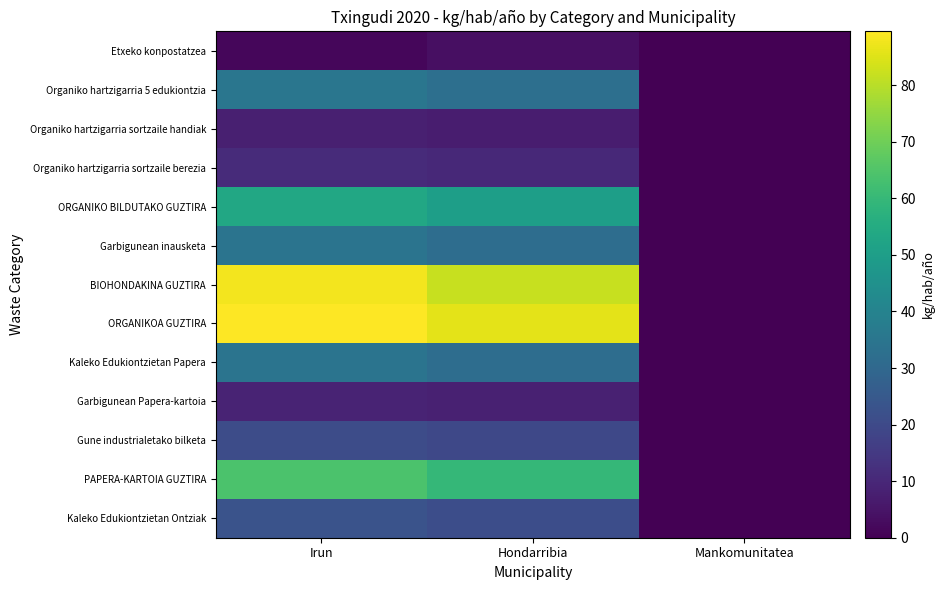

Reading left to right, list all the values displayed in this chart.

Etxeko konpostatzea: Irun=1.4	Hondarribia=3.7	Mankomunitatea=0.0
Organiko hartzigarria 5 edukiontzia: Irun=35.0	Hondarribia=32.6	Mankomunitatea=0.0
Organiko hartzigarria sortzaile handiak: Irun=7.8	Hondarribia=7.3	Mankomunitatea=0.0
Organiko hartzigarria sortzaile berezia: Irun=11.0	Hondarribia=10.2	Mankomunitatea=0.0
ORGANIKO BILDUTAKO GUZTIRA: Irun=53.8	Hondarribia=50.1	Mankomunitatea=0.0
Garbigunean inausketa: Irun=34.3	Hondarribia=32.0	Mankomunitatea=0.0
BIOHONDAKINA GUZTIRA: Irun=88.1	Hondarribia=82.1	Mankomunitatea=0.0
ORGANIKOA GUZTIRA: Irun=89.5	Hondarribia=85.8	Mankomunitatea=0.0
Kaleko Edukiontzietan Papera: Irun=34.5	Hondarribia=32.1	Mankomunitatea=0.0
Garbigunean Papera-kartoia: Irun=9.0	Hondarribia=8.4	Mankomunitatea=0.0
Gune industrialetako bilketa: Irun=20.7	Hondarribia=19.3	Mankomunitatea=0.0
PAPERA-KARTOIA GUZTIRA: Irun=64.1	Hondarribia=59.7	Mankomunitatea=0.0
Kaleko Edukiontzietan Ontziak: Irun=22.9	Hondarribia=21.3	Mankomunitatea=0.0